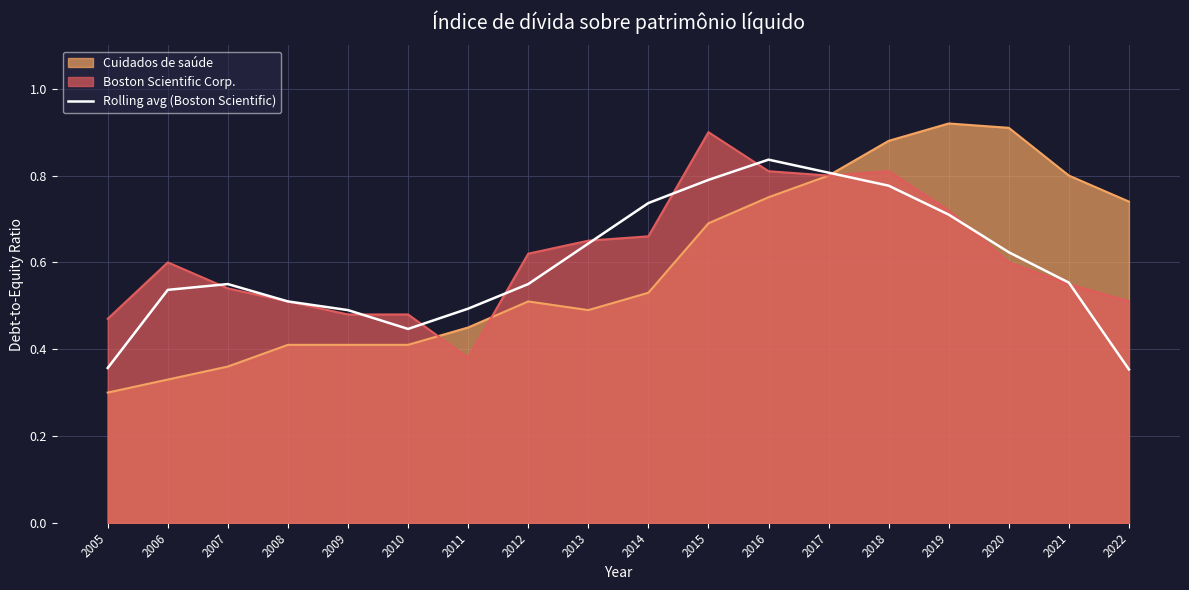

What is the change in value from 2008 to 2015?

+0.3